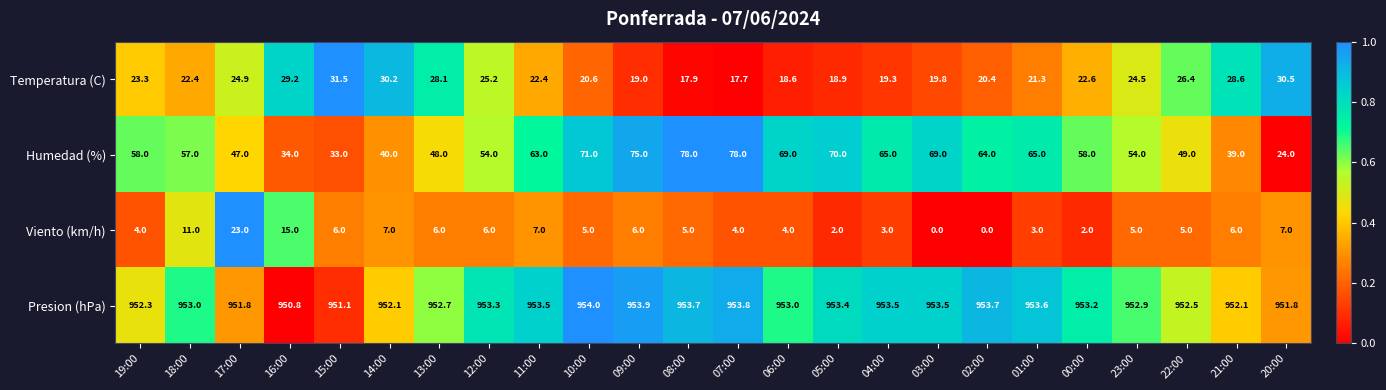

How many data points in Presion (hPa) are less than 953?

10